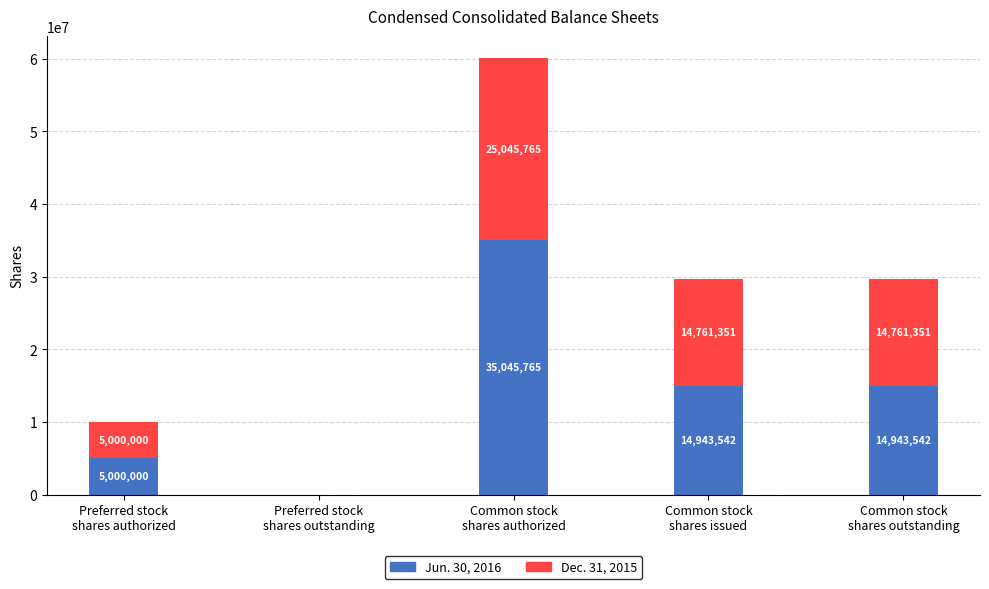

How many Jun. 30, 2016 values are between 5000000 and 14943542?

3